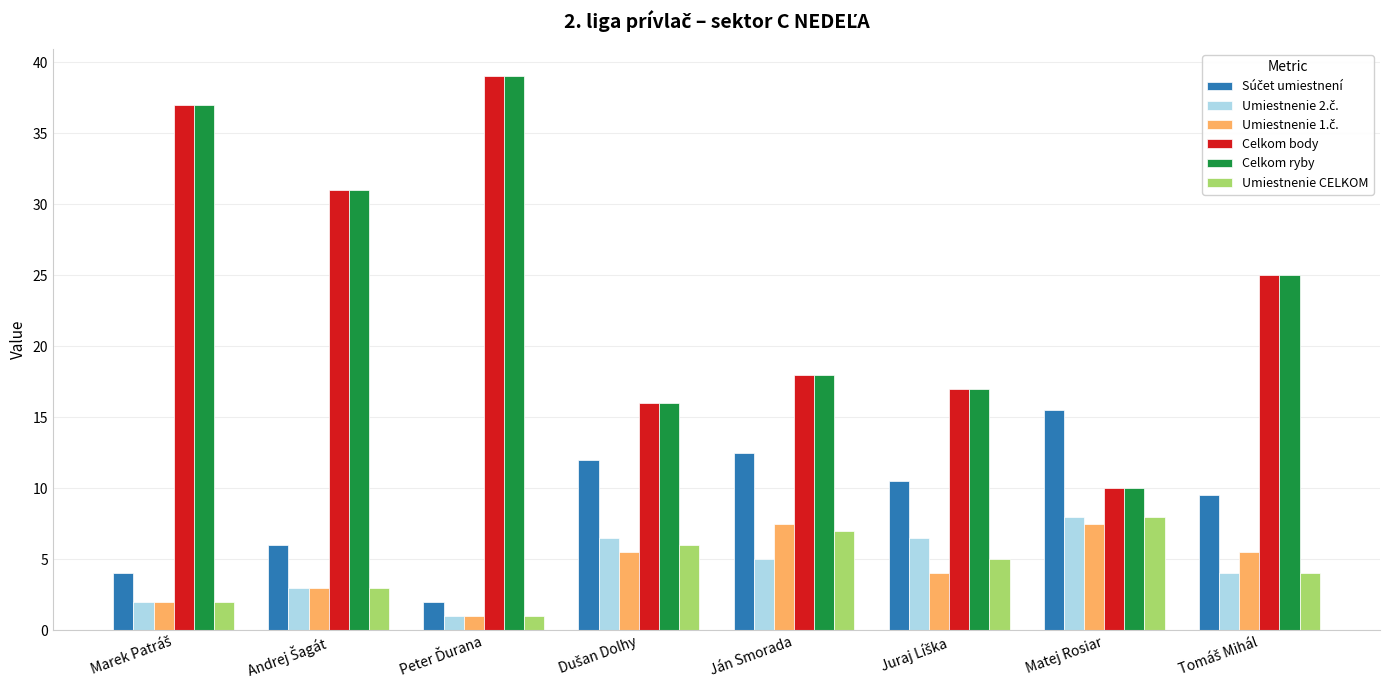

What is the total value across all series at Matej Rosiar?

59.0